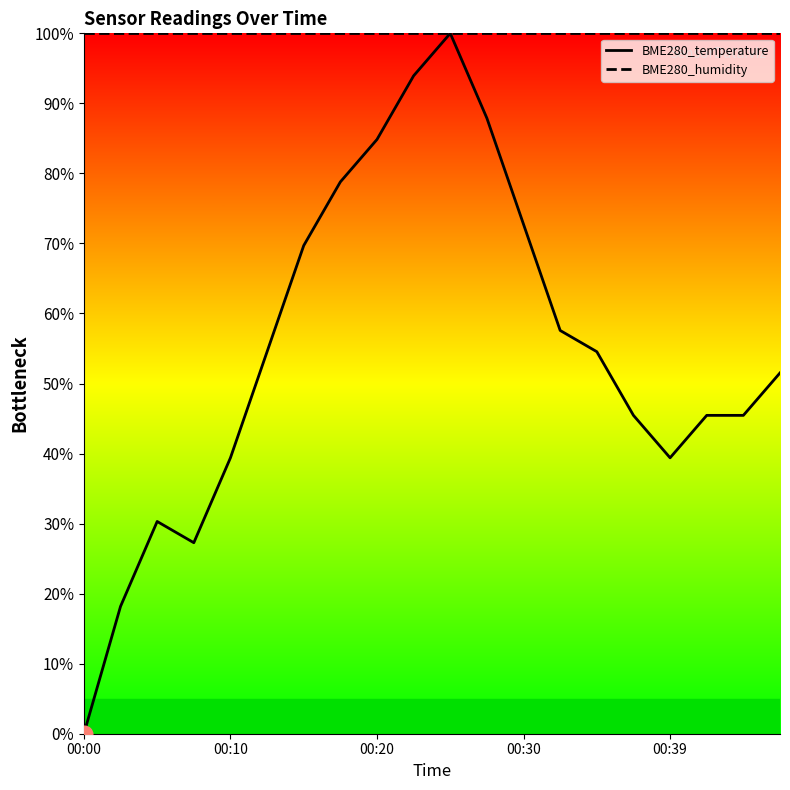

What is the total value across all series at 18?

145.5